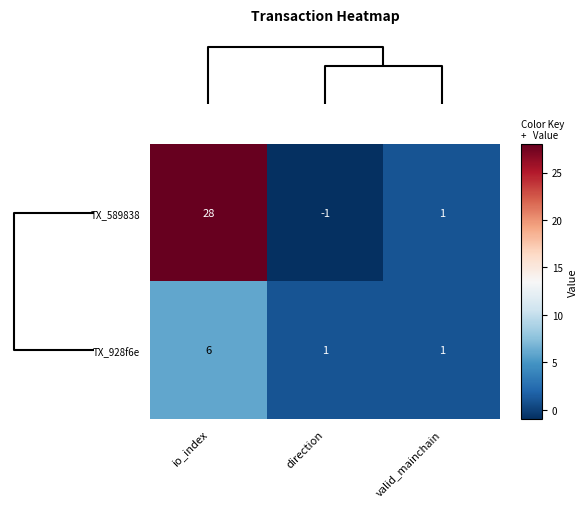

The value of TX_589838 at io_index is 16. True or false?

False